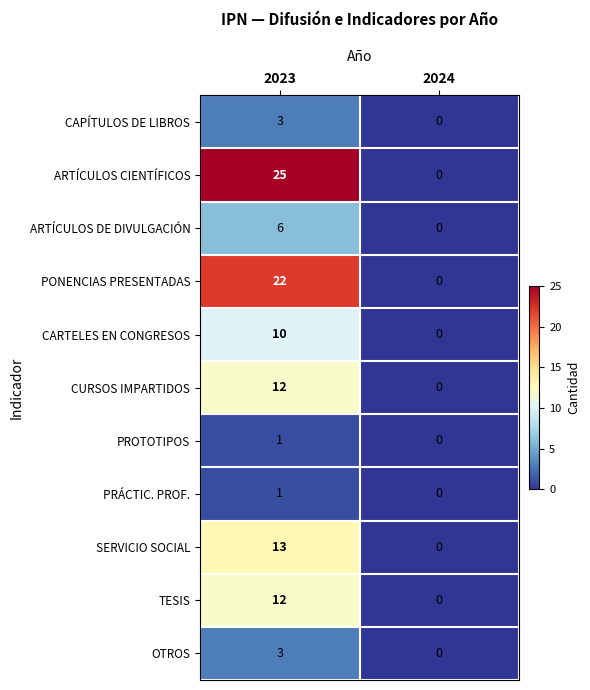

What value does the CAPÍTULOS DE LIBROS series have at 2023?

3